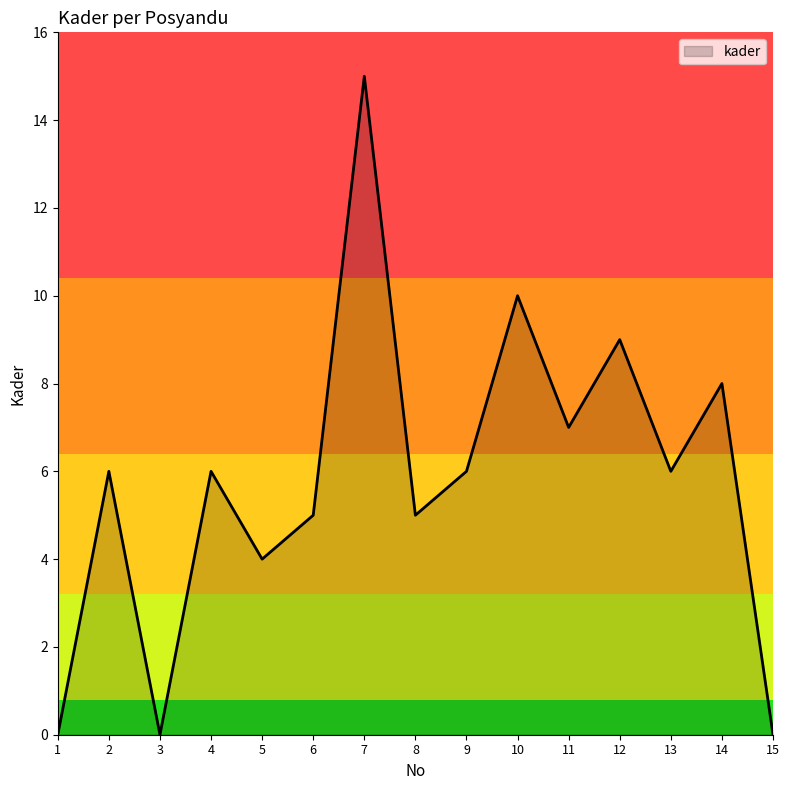

Does the chart have visible grid lines?

No